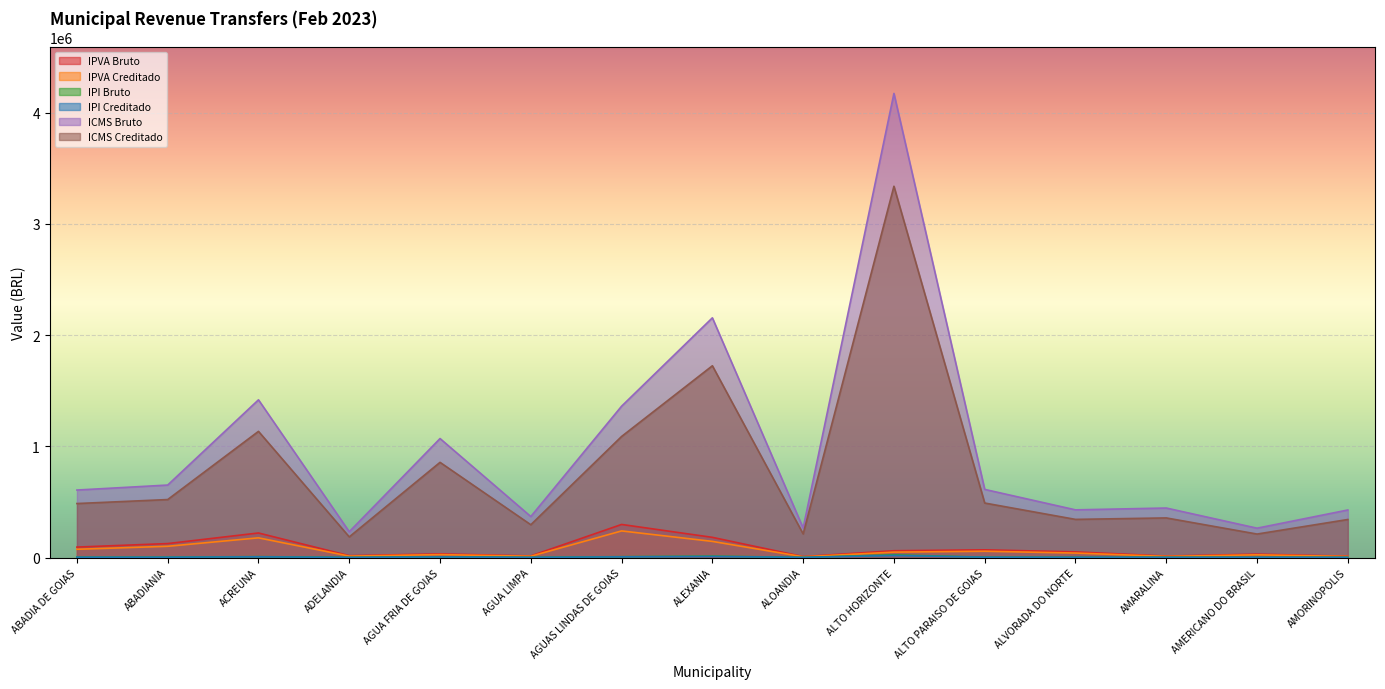

What is the difference between the highest and lowest values at AMORINOPOLIS?

425634.3